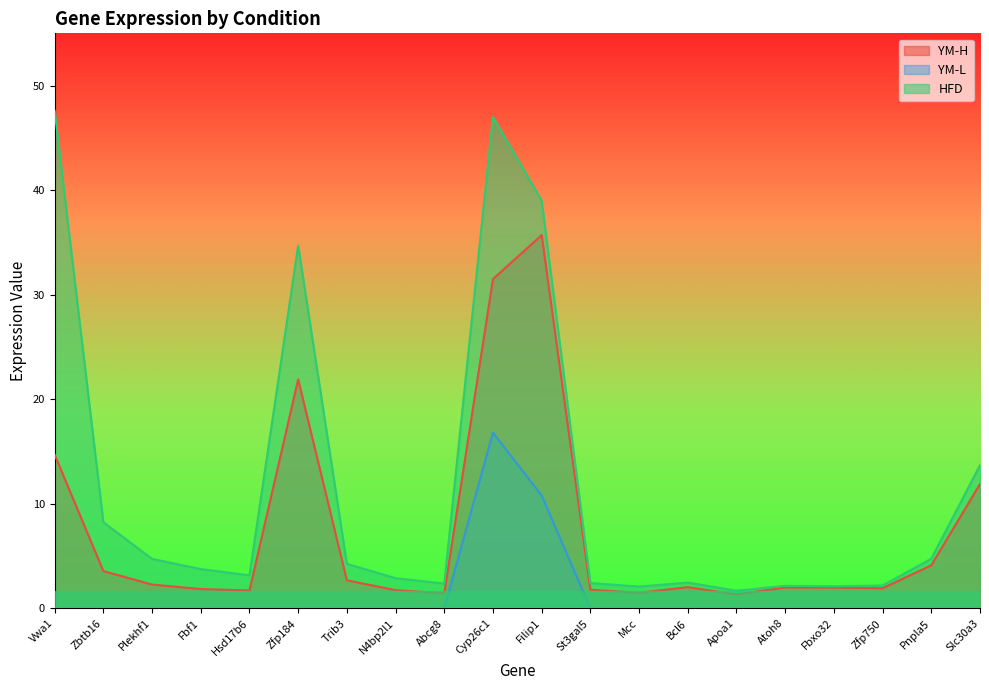

How many data points in YM-H are less than 2?

9